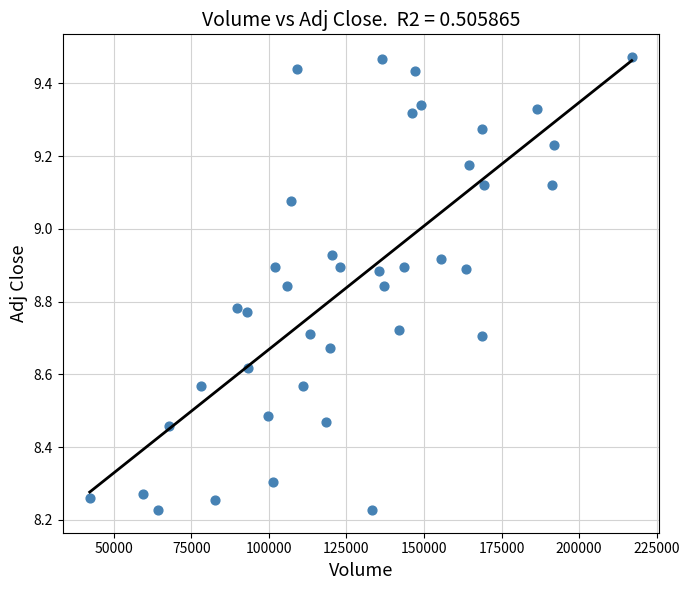

What is the range of X values (max minus min)?

174800.0